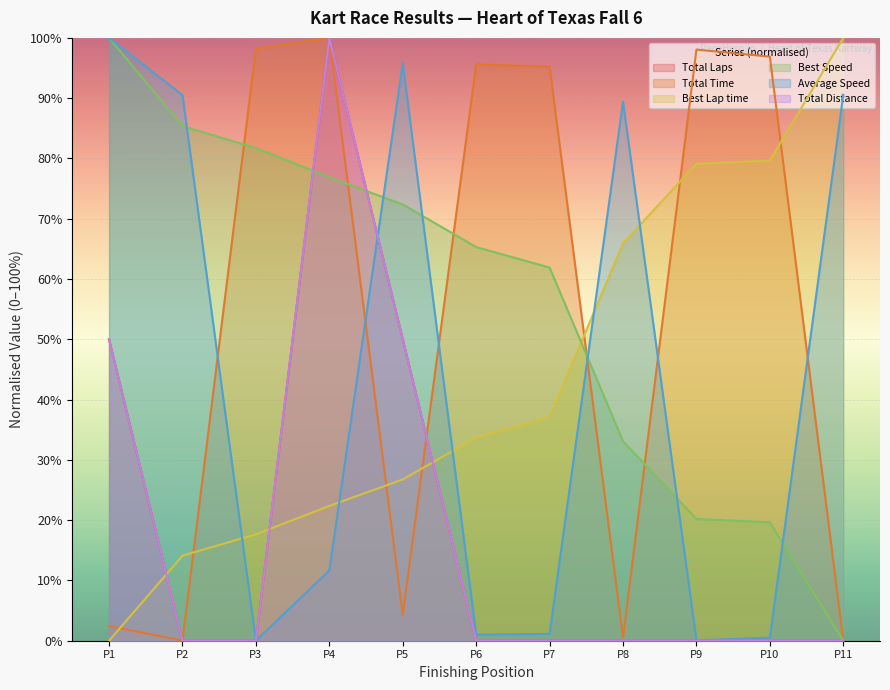

What is the value of the Best Speed point at the 1st from the left?

100.0